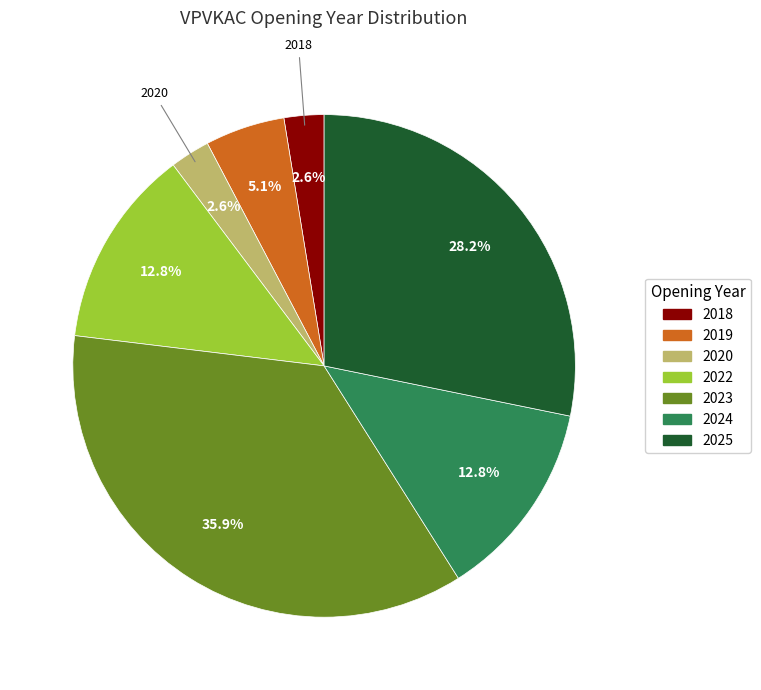

What portion of the pie excludes 2022?

87.2%